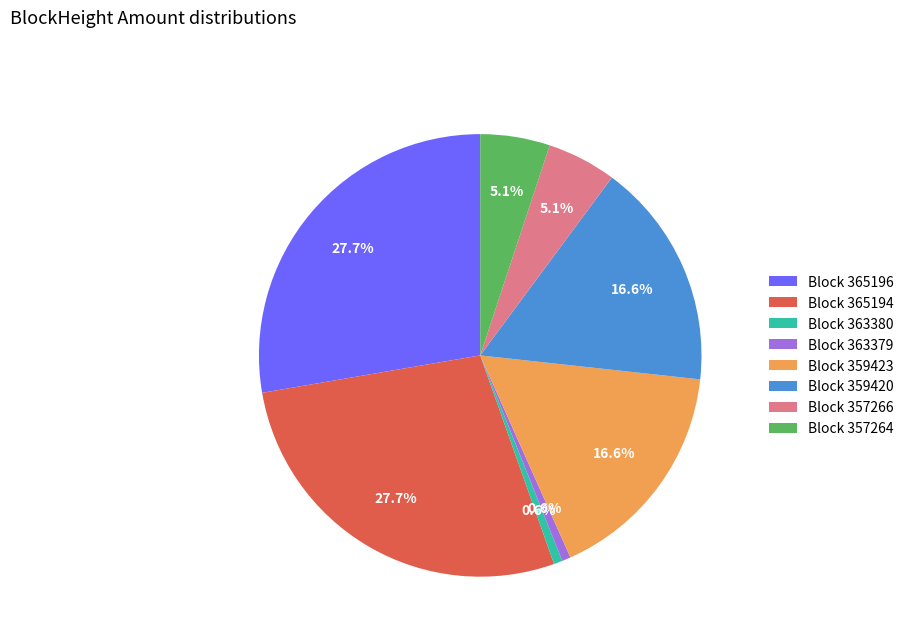

Does Block 365196 account for over 50% of the chart?

No